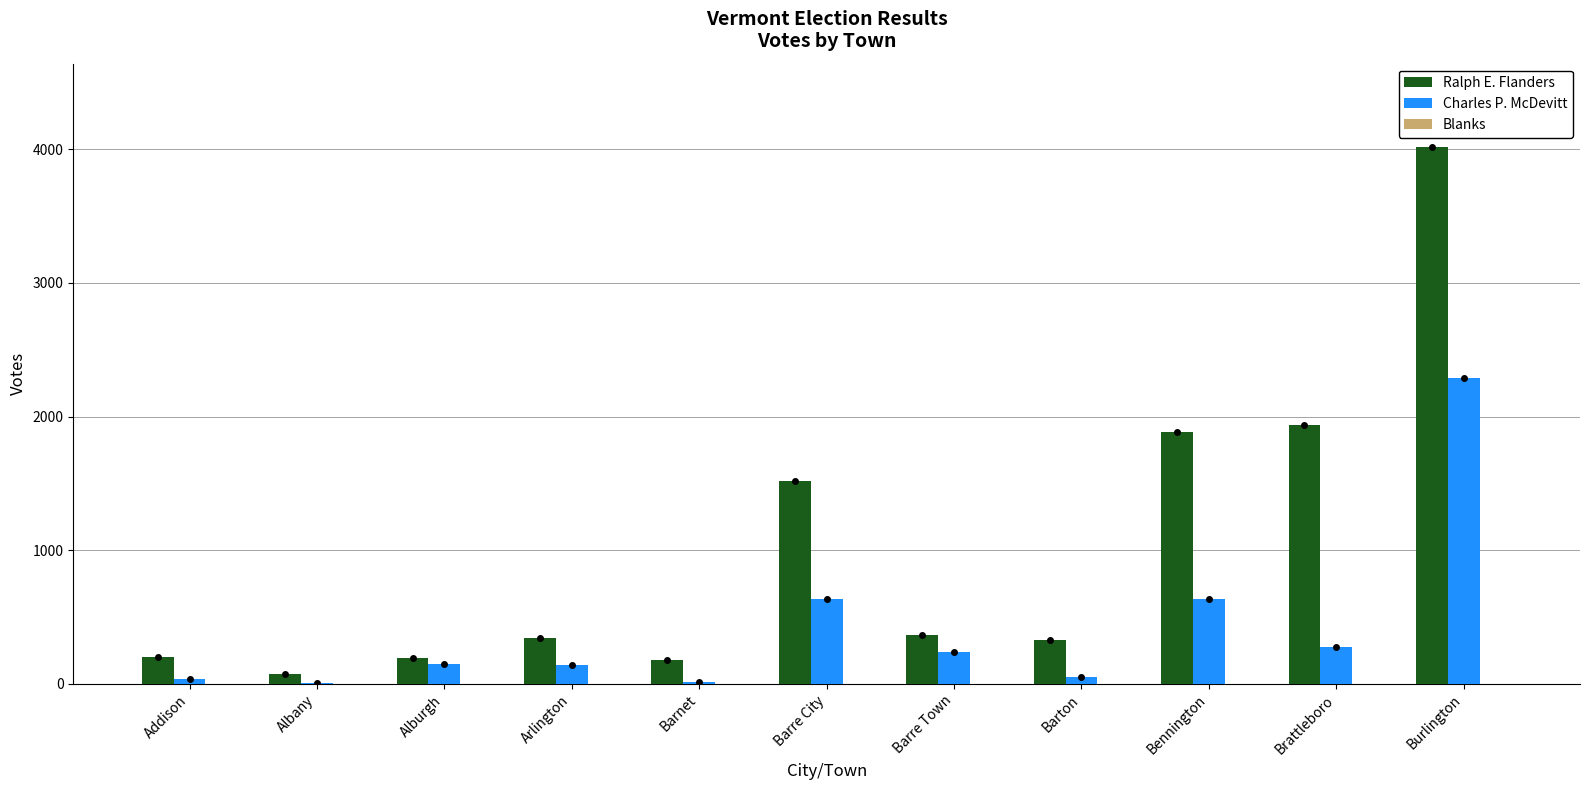

At which category is the sum across all series the highest?

Burlington